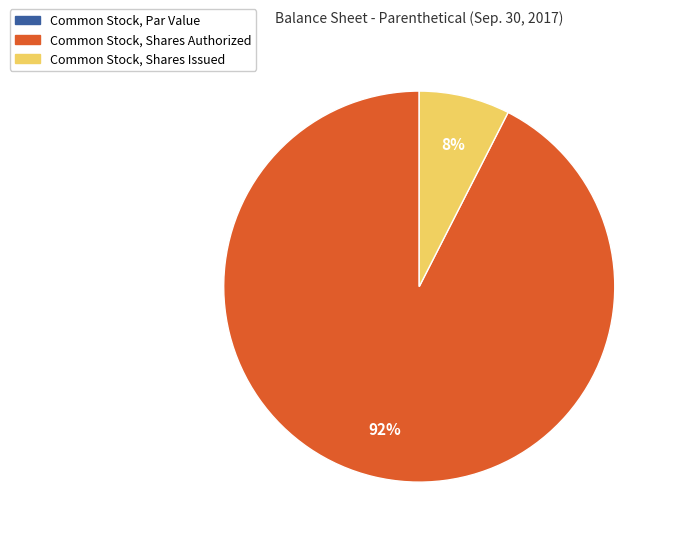

The Common Stock, Shares Issued slice represents 8% of the pie. True or false?

True